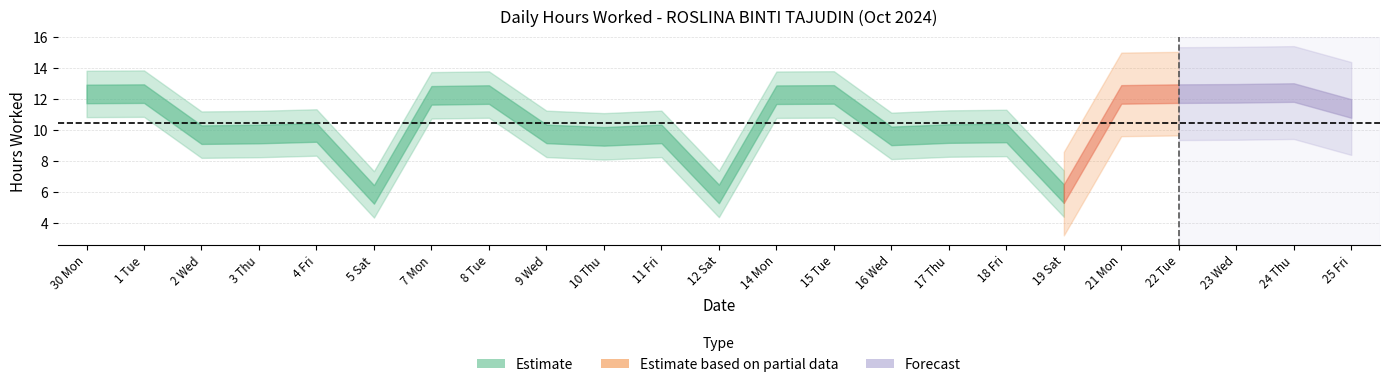

What is the difference between the second highest and second lowest values?

6.5